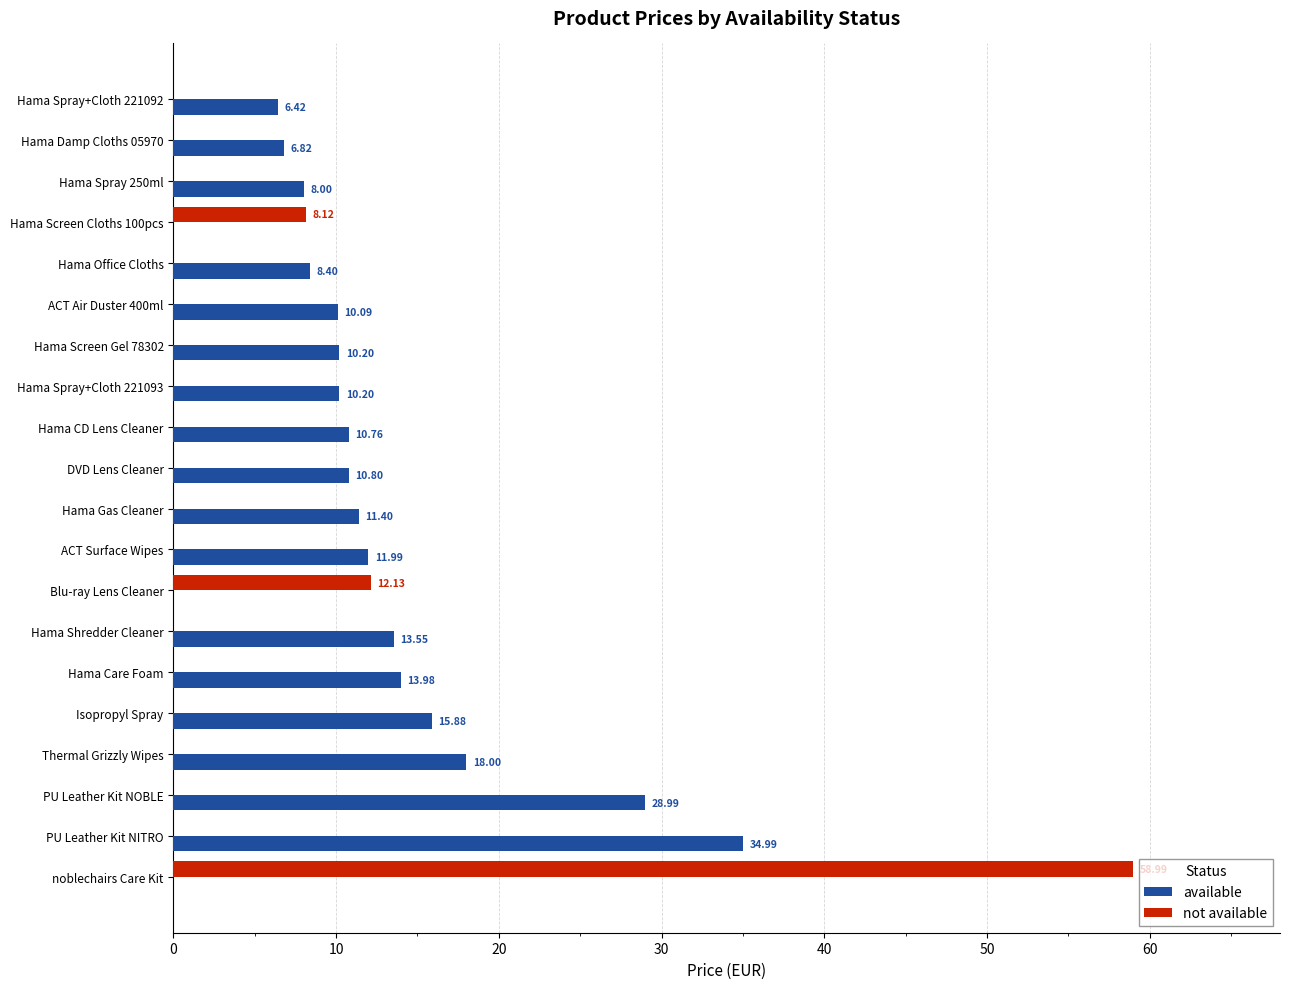

At which label is available closest to 17?

Thermal Grizzly Wipes